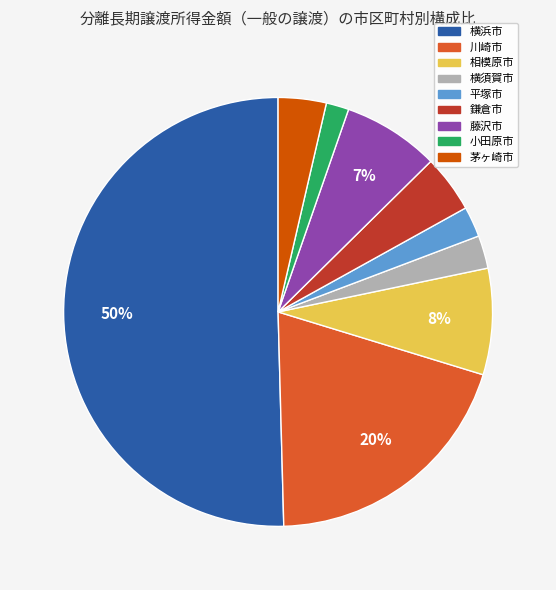

Is 小田原市 the majority of the pie?

No